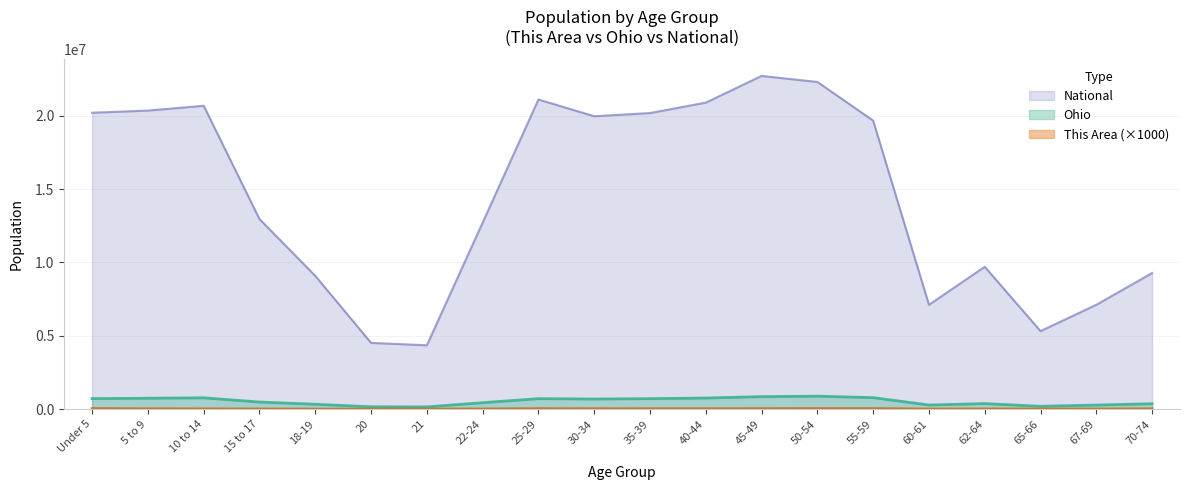

How many lines are shown in the chart?

3